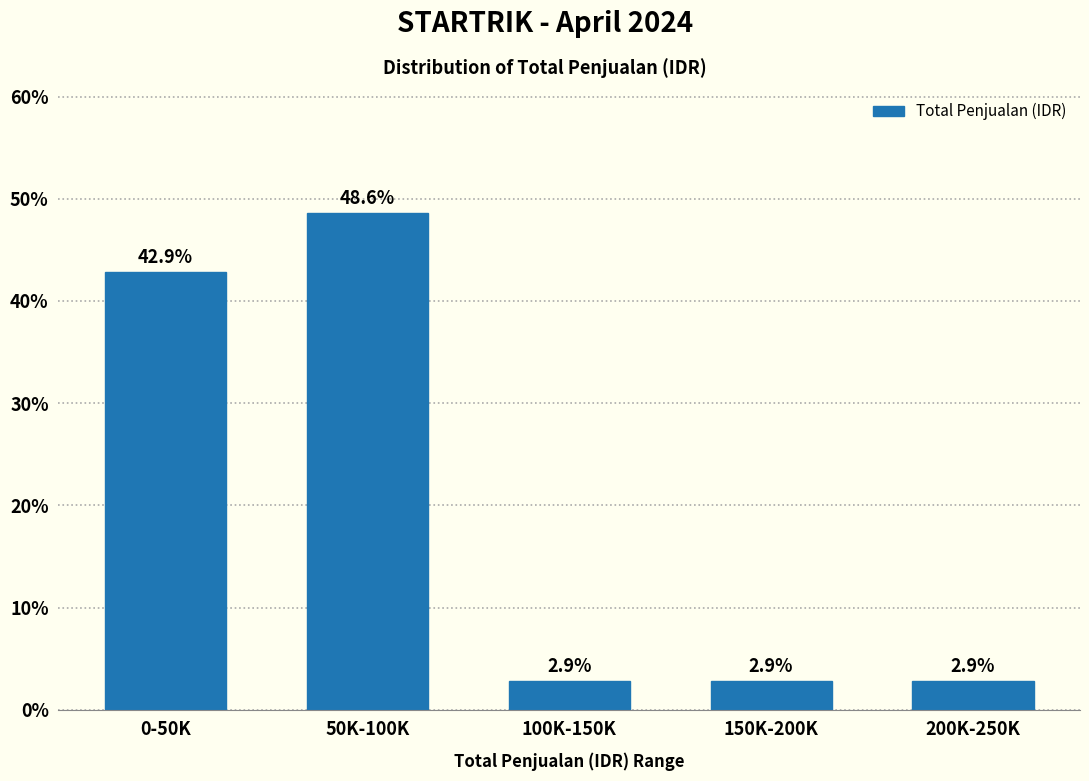

Reading left to right, extract all data points from this chart.

0-50K=42.9	50K-100K=48.6	100K-150K=2.9	150K-200K=2.9	200K-250K=2.9